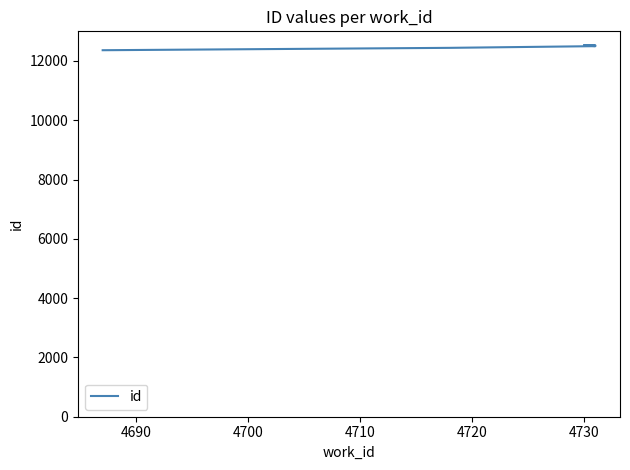

What is the difference between the values at 4690 and 4730?

86